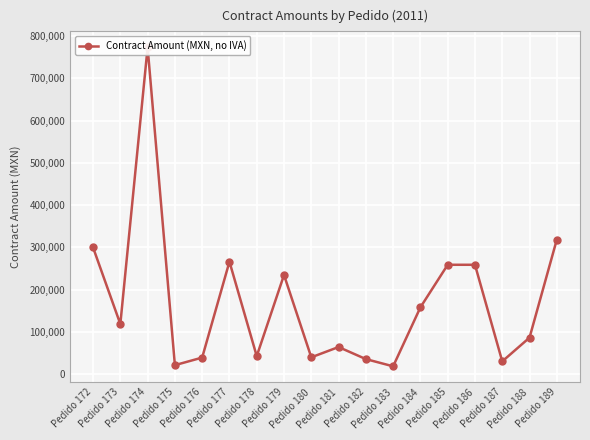

How many lines are shown in the chart?

1